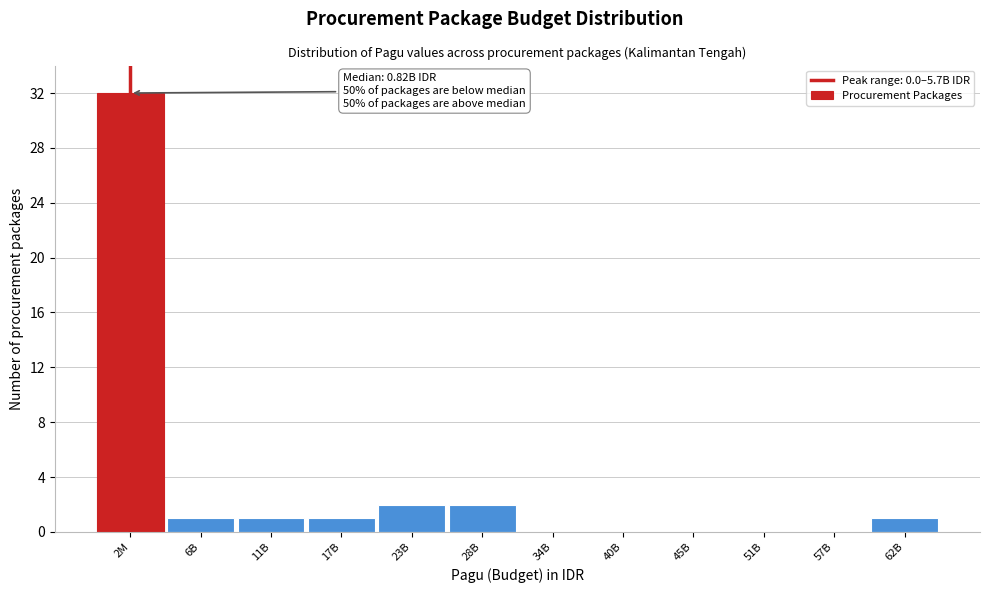

Reading right to left, what are all the values shown in this chart?

62B=1	57B=0	51B=0	45B=0	40B=0	34B=0	28B=2	23B=2	17B=1	11B=1	6B=1	2M=32